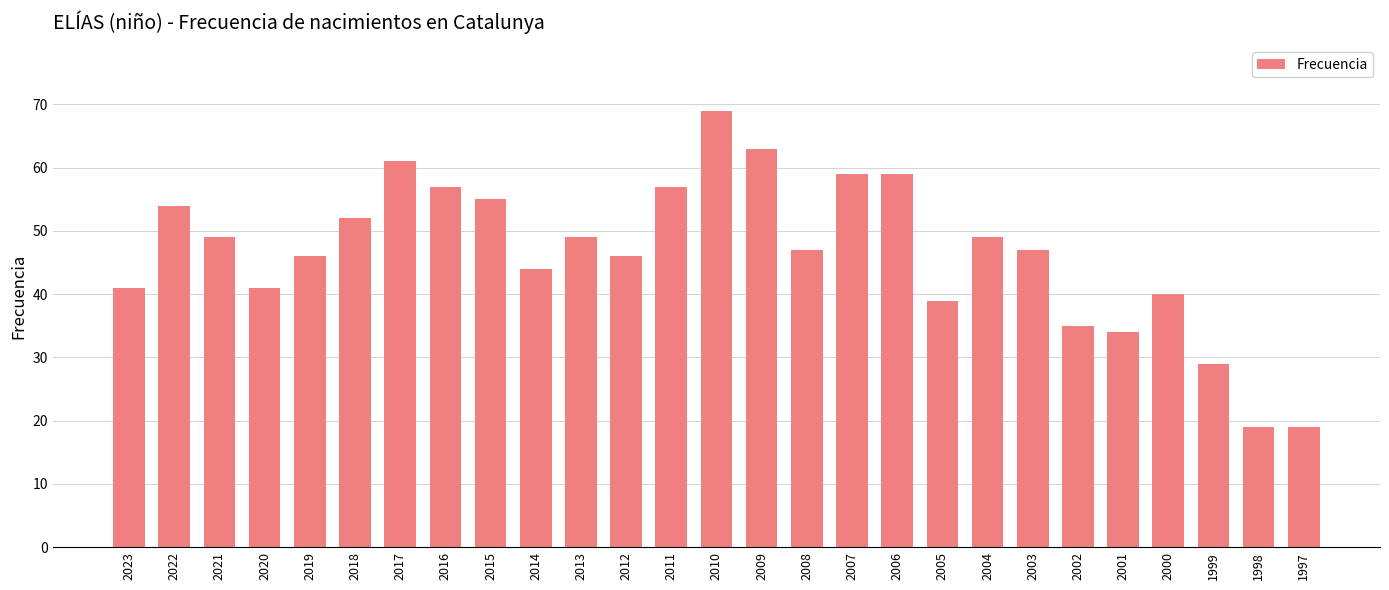

What is the sum of the values at 2022 and 2009?

117